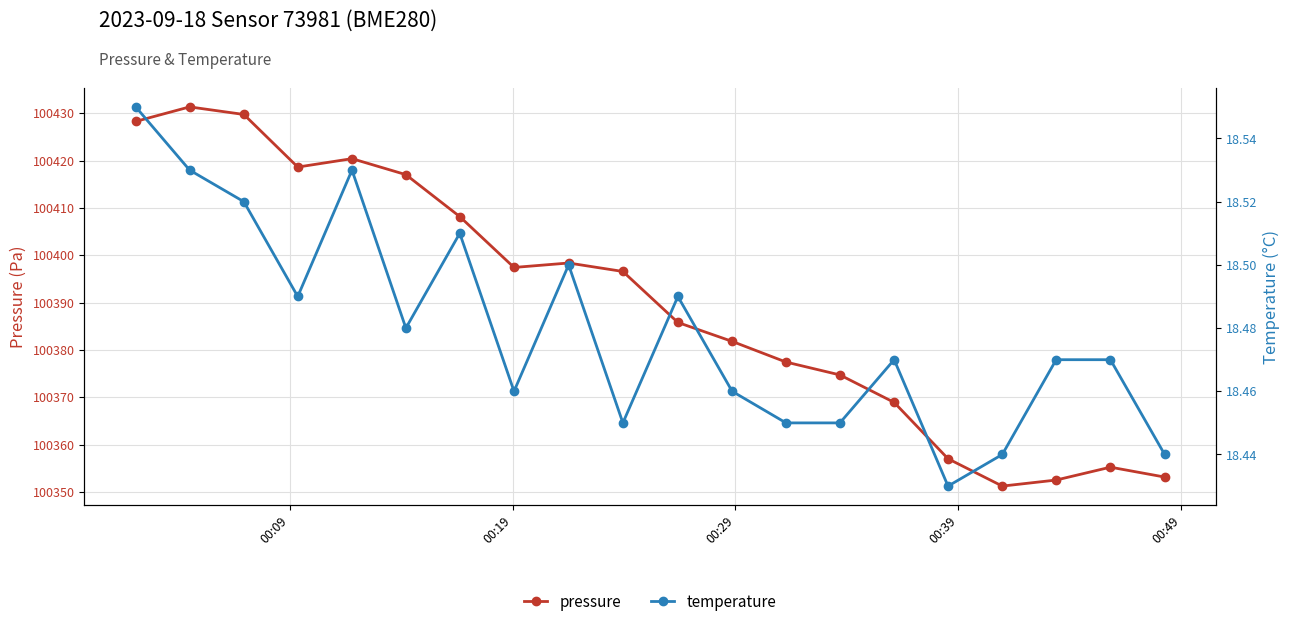

What is the value of the pressure point at the 16th from the left?

100357.0